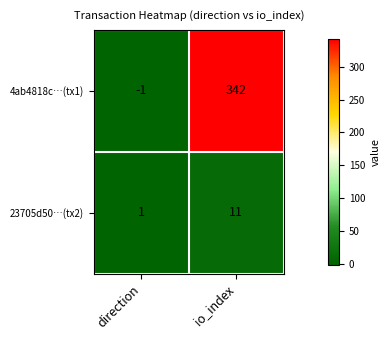

What is the highest value of the 4ab4818c…(tx1) series?

342